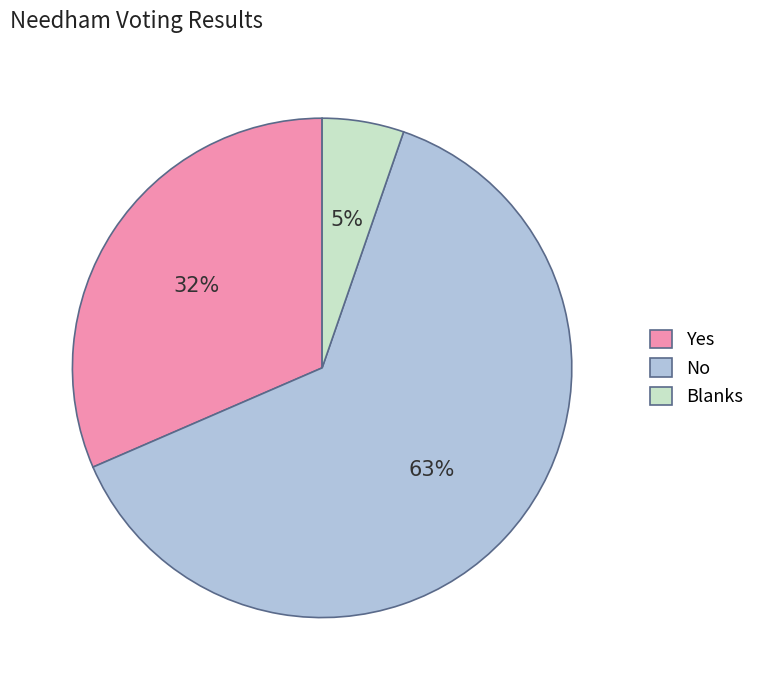

Count the number of slices in the pie.

3